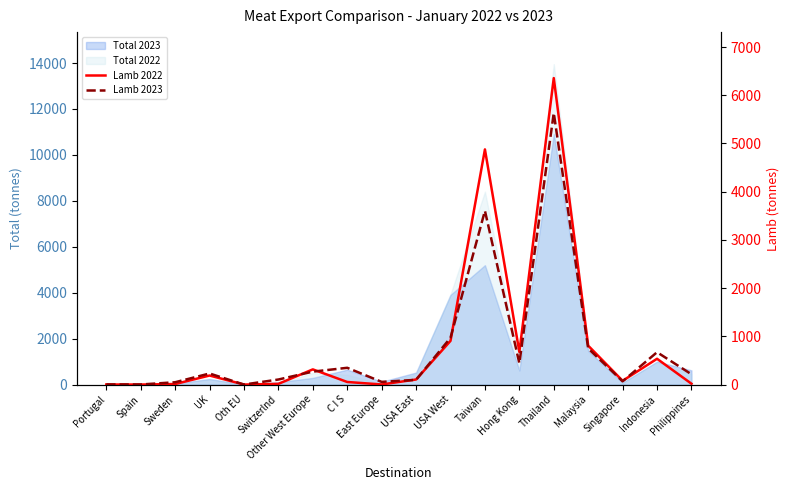

The Lamb 2022 series shows 996.6 at Hong Kong. True or false?

False